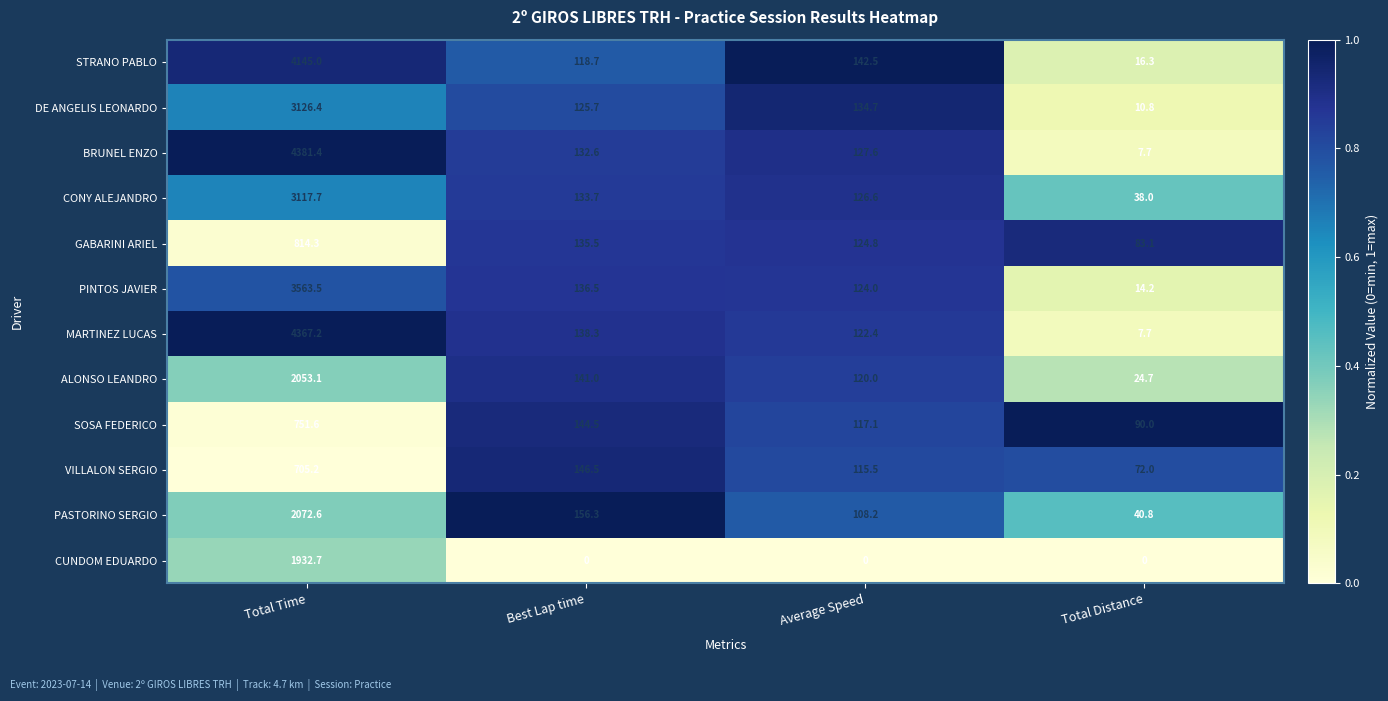

List the series in order of their peak value, lowest first.

VILLALON SERGIO, SOSA FEDERICO, GABARINI ARIEL, CUNDOM EDUARDO, ALONSO LEANDRO, PASTORINO SERGIO, CONY ALEJANDRO, DE ANGELIS LEONARDO, PINTOS JAVIER, STRANO PABLO, MARTINEZ LUCAS, BRUNEL ENZO